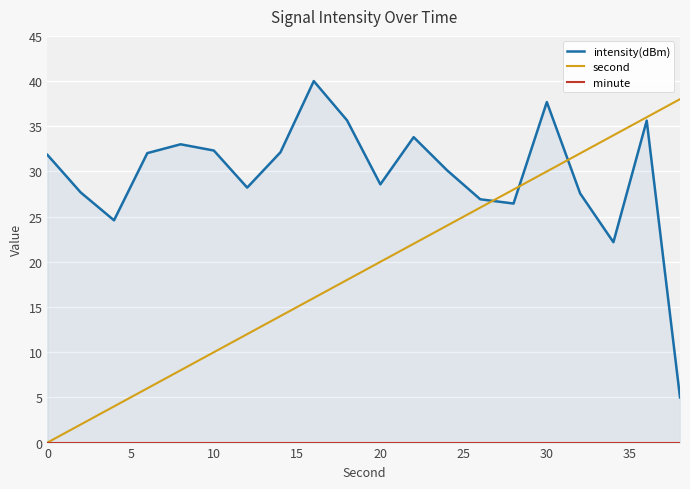

What is the difference between the intensity(dBm) values at 12 and 25?

2.2